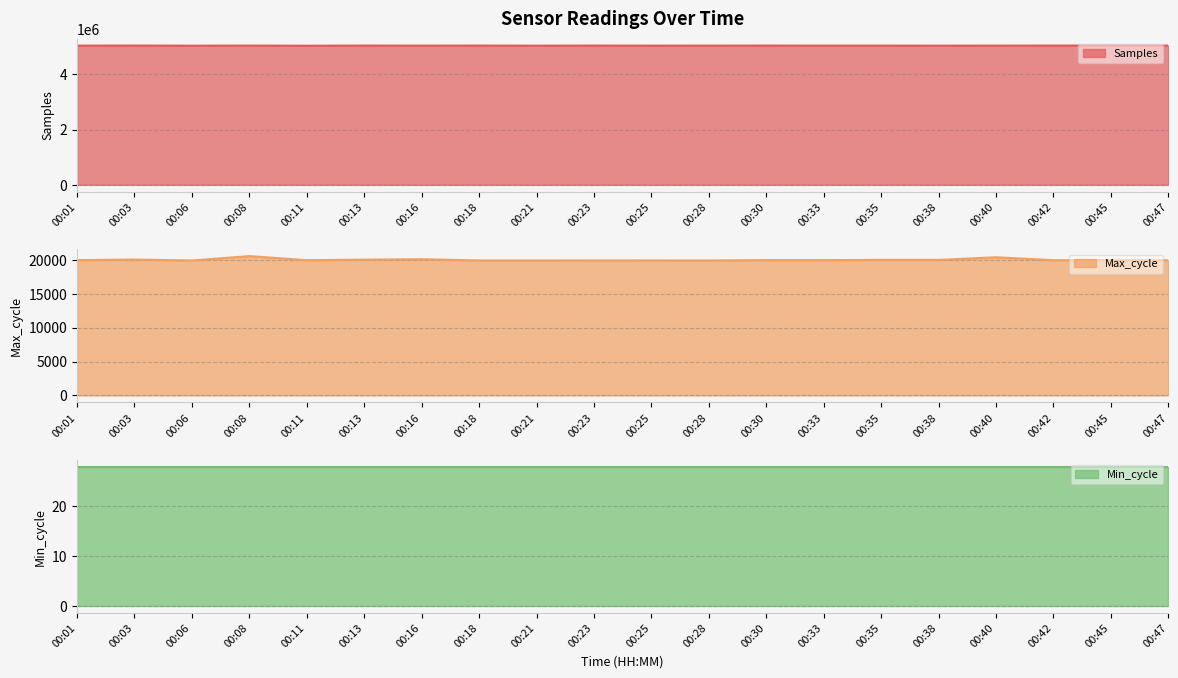

How many lines are shown in the chart?

3